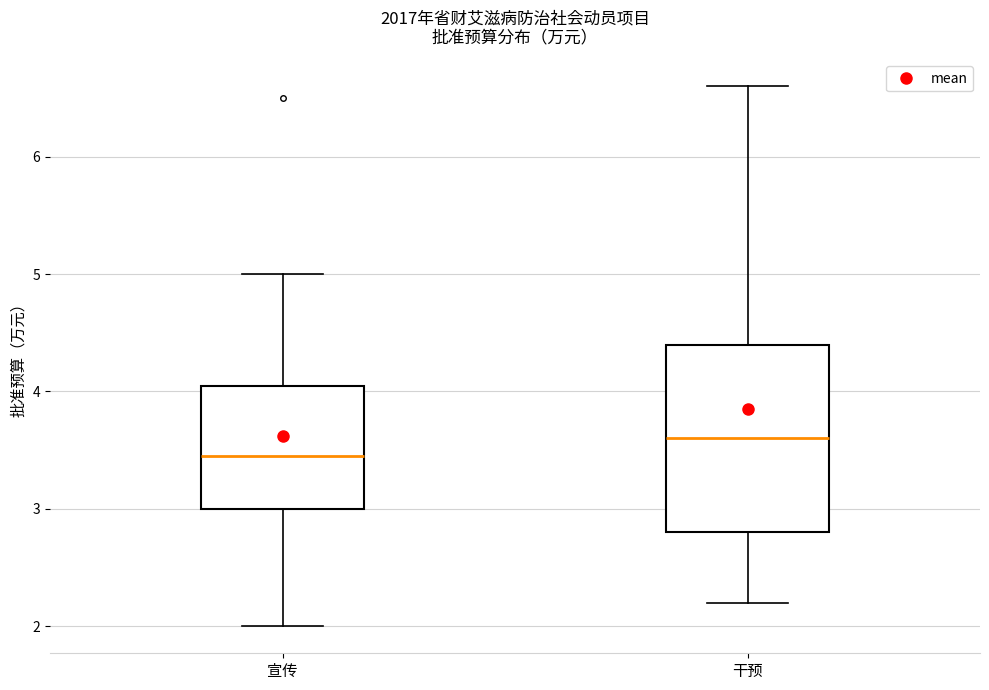

Where does the lower whisker of the box for 宣传 end on the y-axis? The values are not printed on the chart, so give them approximately, as read against the axis.

2.0